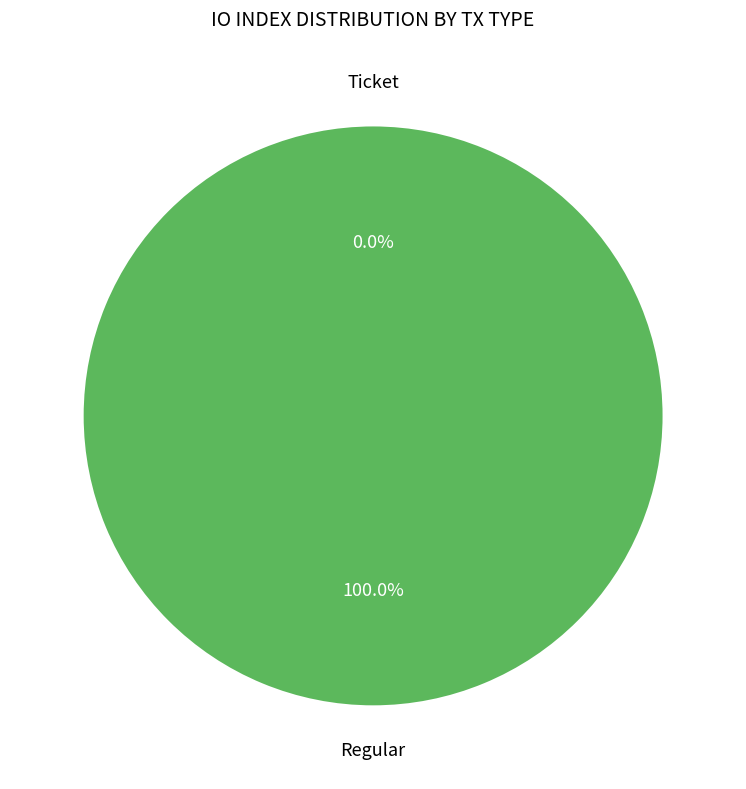

How many segments does this pie chart have?

2